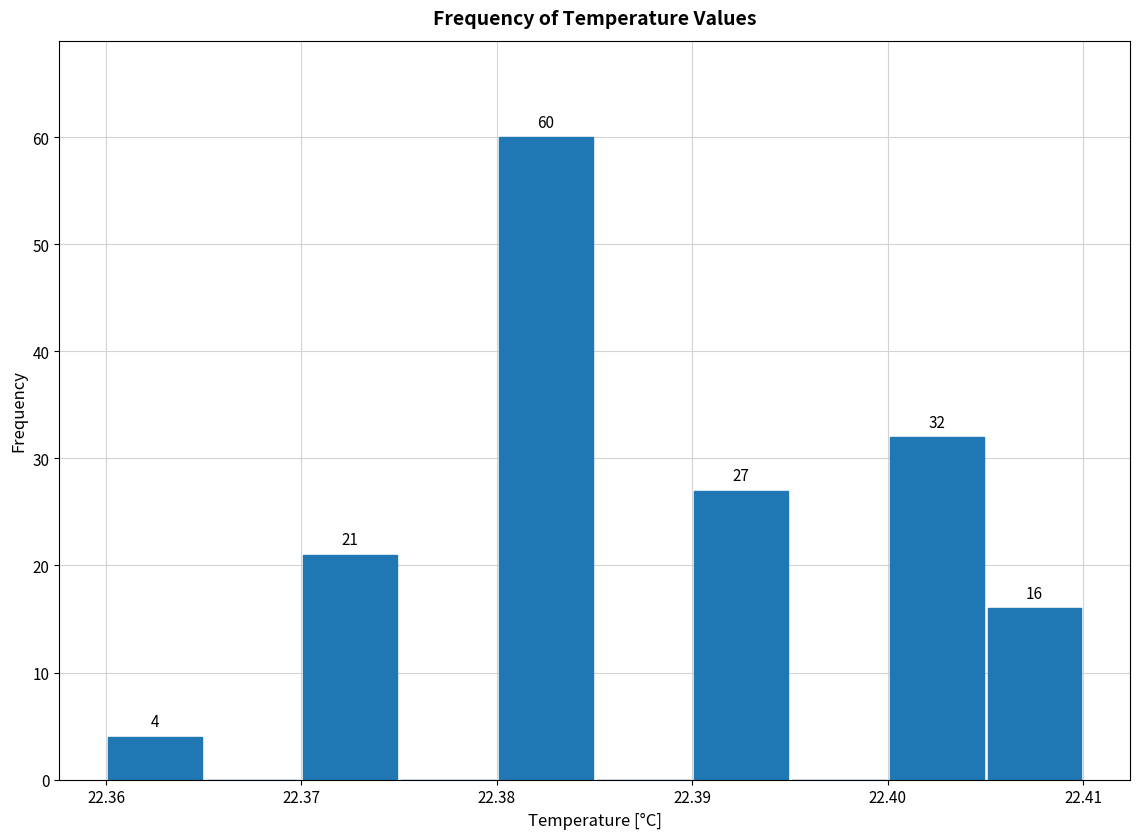

Which range on the x-axis has the tallest bar?

22.380 to 22.385